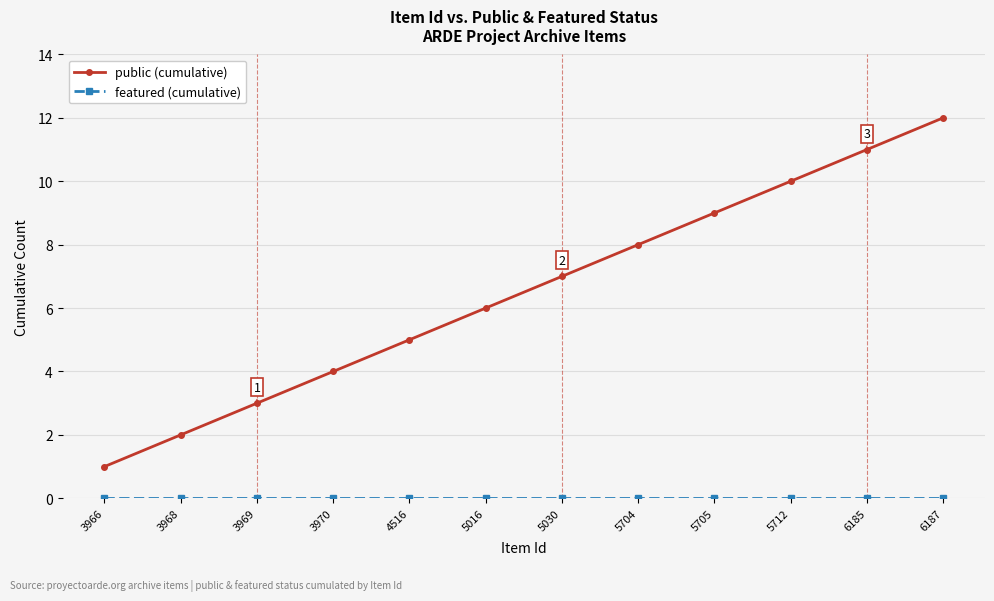

Rank the categories by public (cumulative) value from highest to lowest.

6187, 6185, 5712, 5705, 5704, 5030, 5016, 4516, 3970, 3969, 3968, 3966